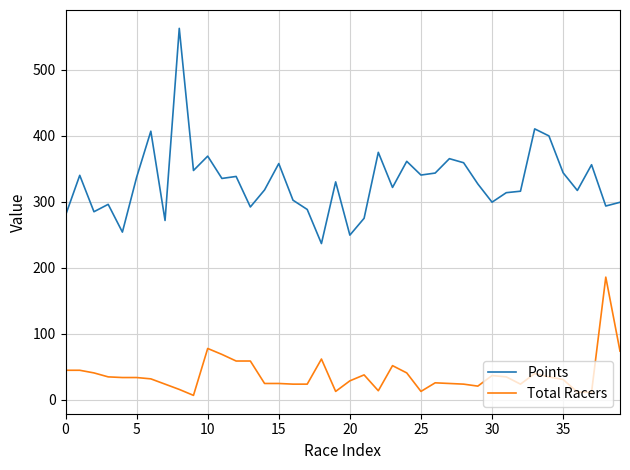

Which series has the largest total across all categories?

Points